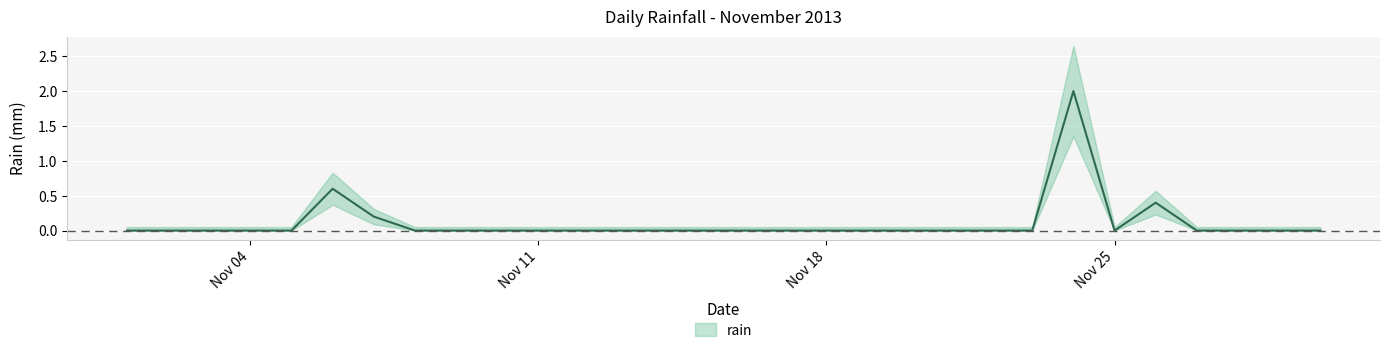

Which label corresponds to the largest value in the chart?

2013-11-24